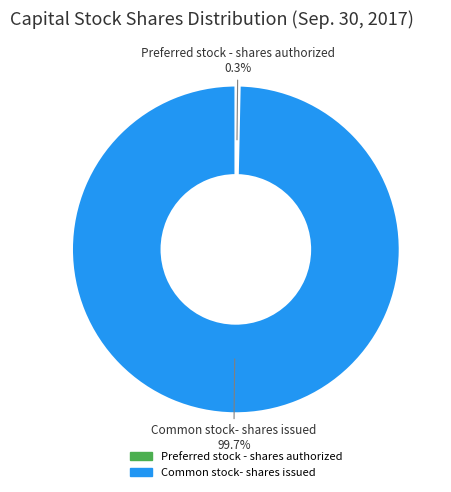

To the nearest percent, what is the difference between the Common stock- shares issued and Preferred stock - shares authorized slice percentages?

99%